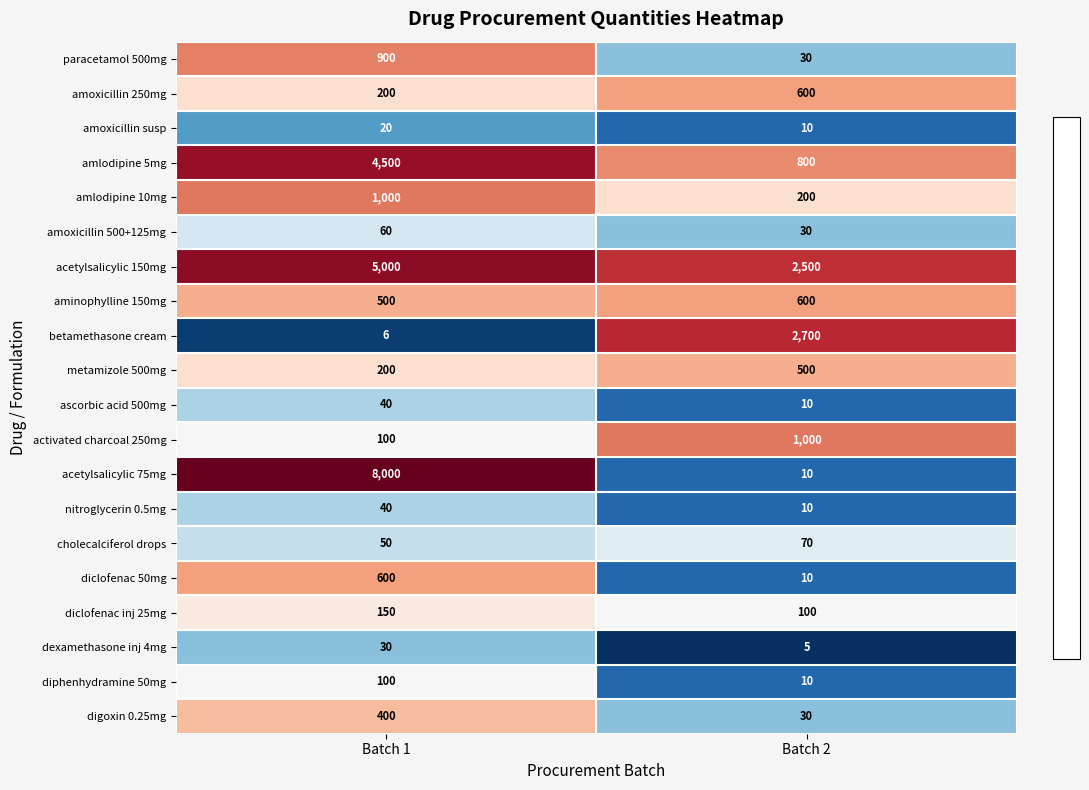

What is the difference between the maximum and minimum values in the diclofenac 50mg series?

590